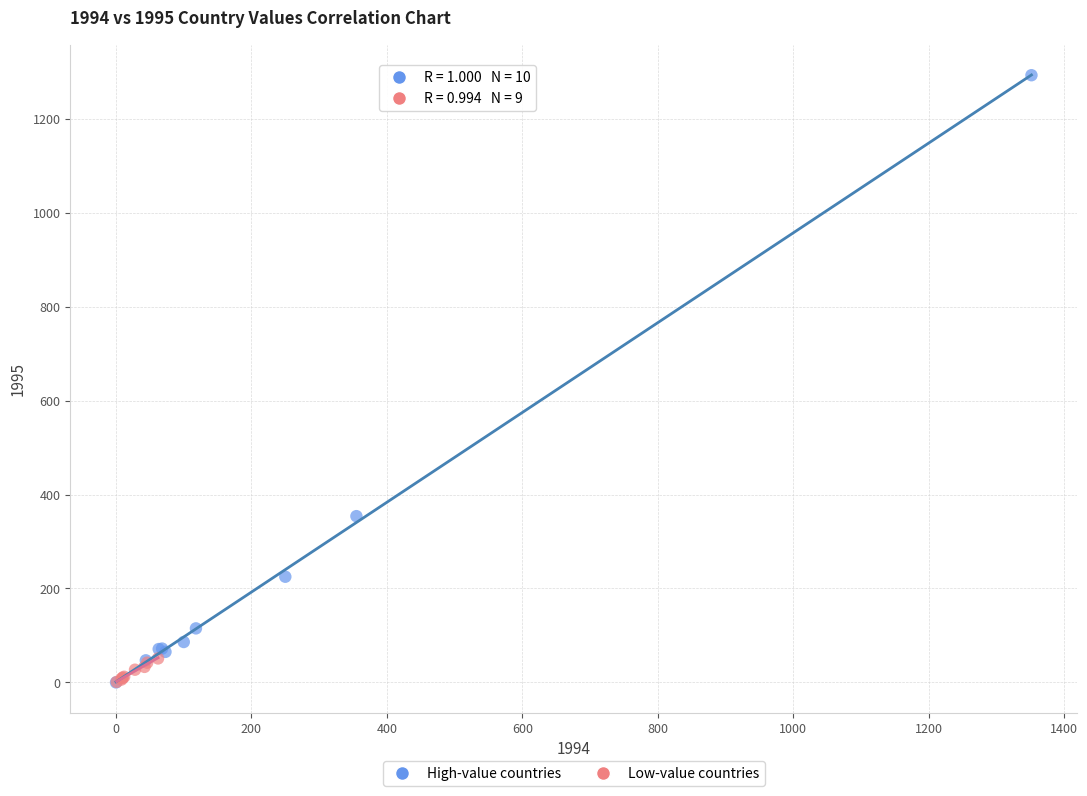

Which series contains the highest Y value?

High-value countries